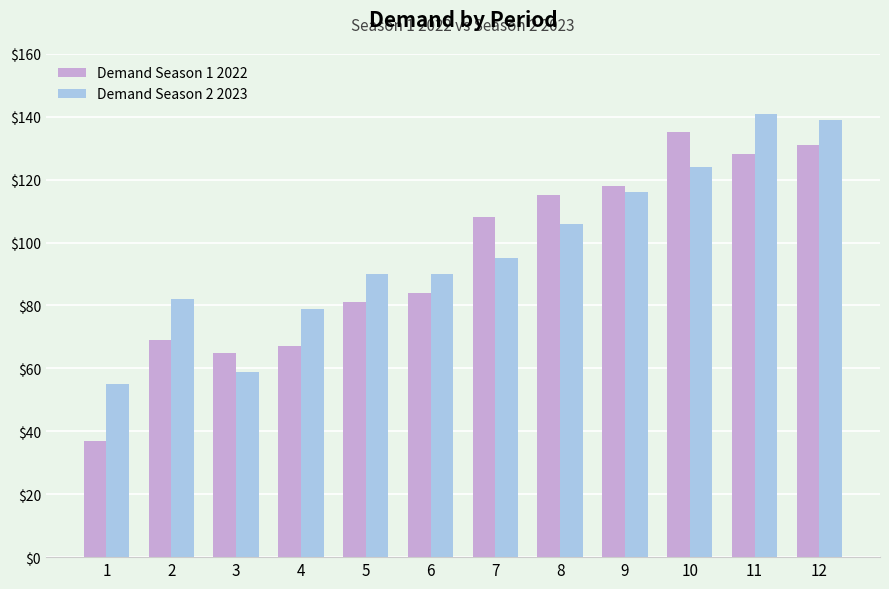

What is the sum of all Demand Season 1 2022 values?

1138